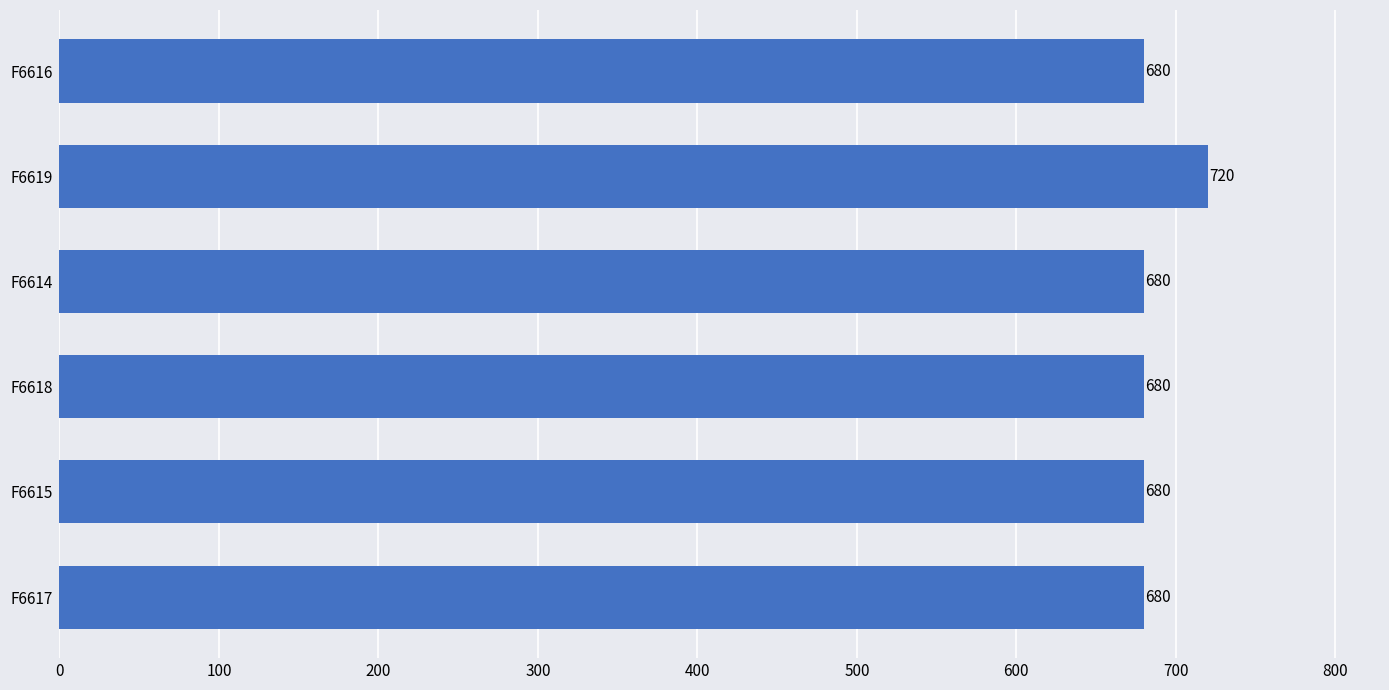

What is the maximum value shown in the chart?

720